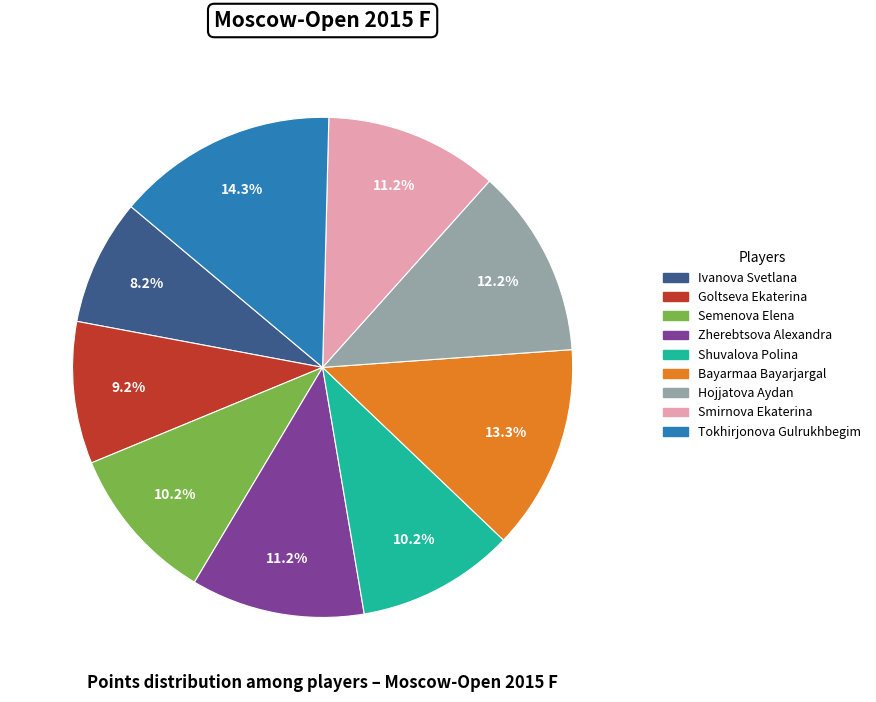

Is it true that Semenova Elena is 10% of the pie?

True